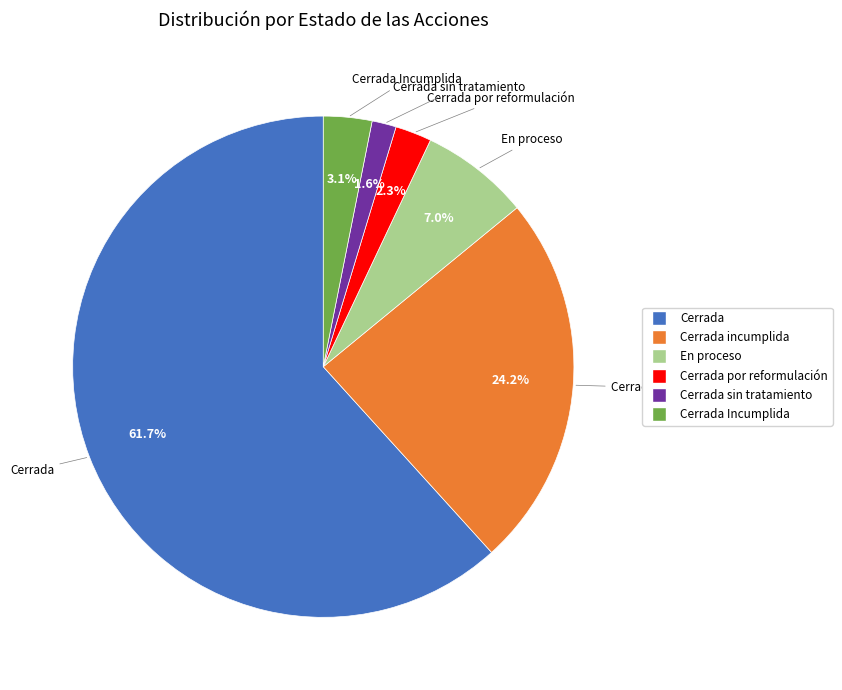

Does any single category account for the majority?

Yes